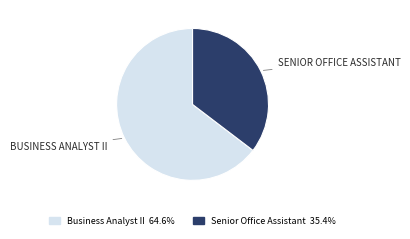

Which slice represents more than half of the pie?

Business Analyst II